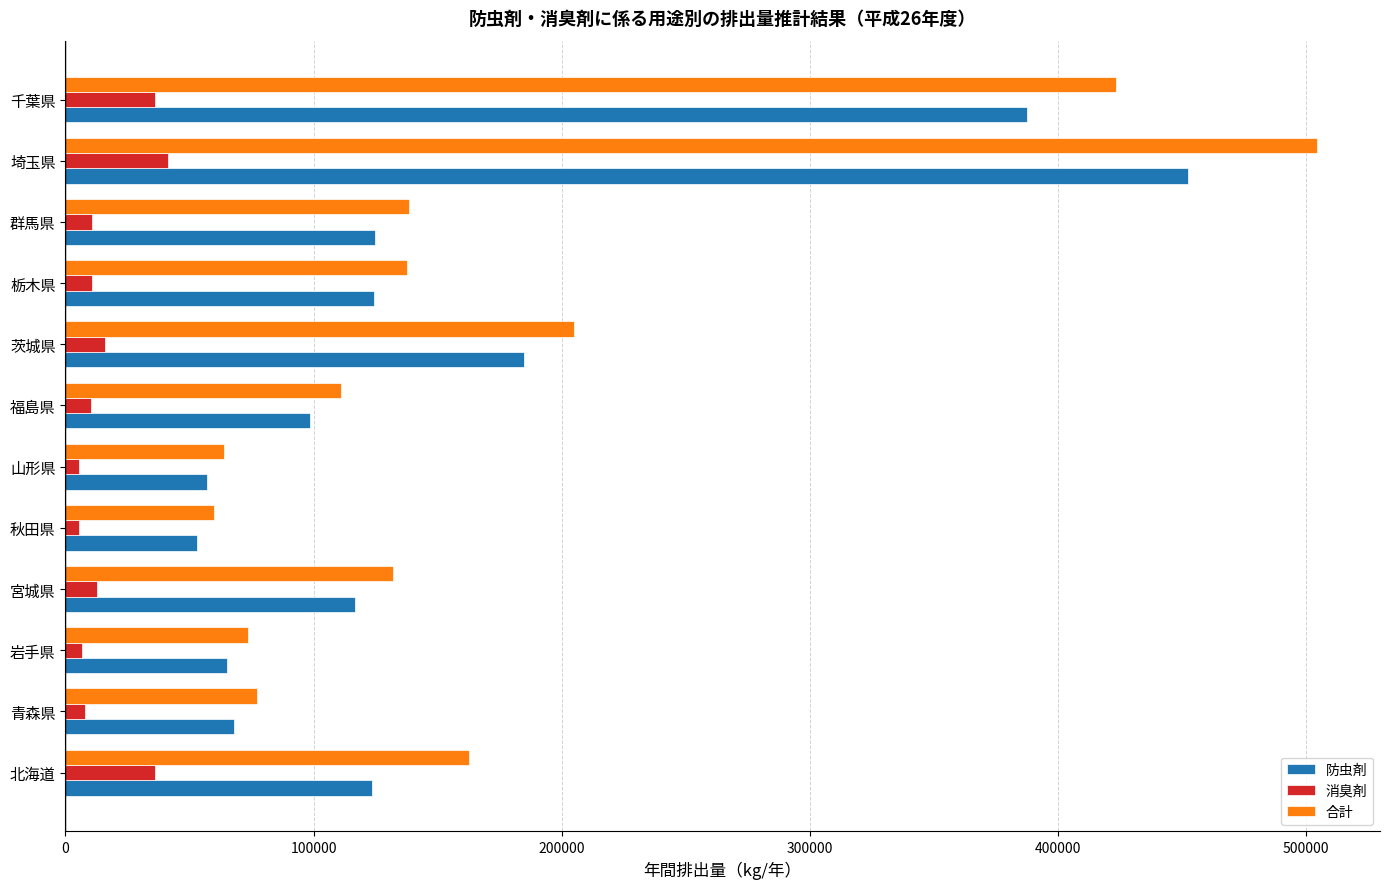

Is the value of 防虫剤 at 青森県 greater than the value of 合計 at 北海道?

No